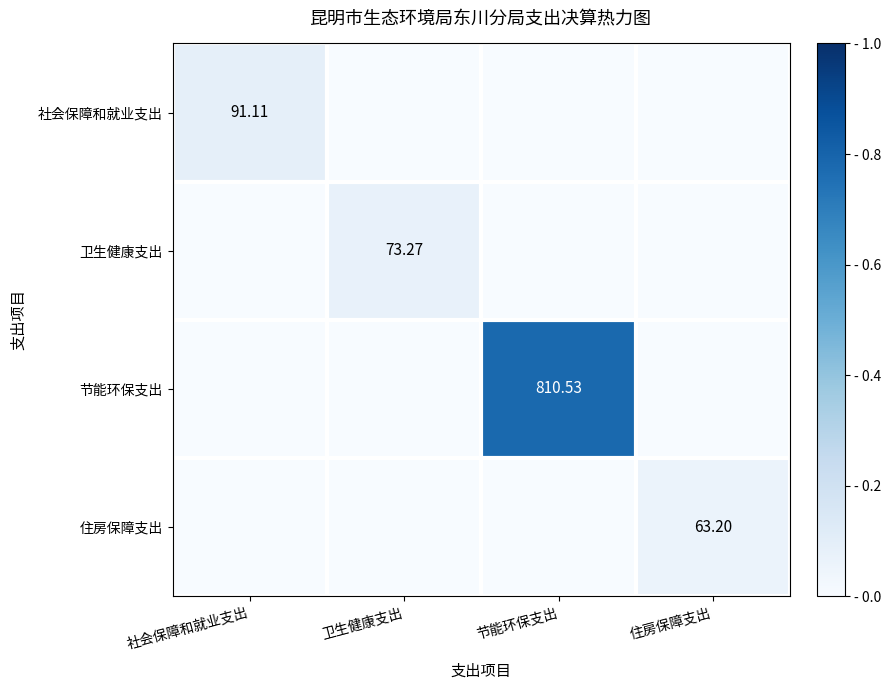

How many data points does each series have?

4